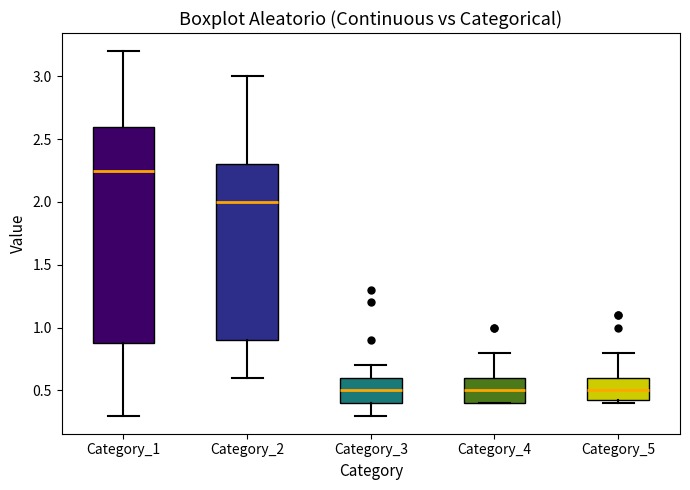

Comparing the boxes themselves (not the whiskers), which one is the tallest?

Category_1